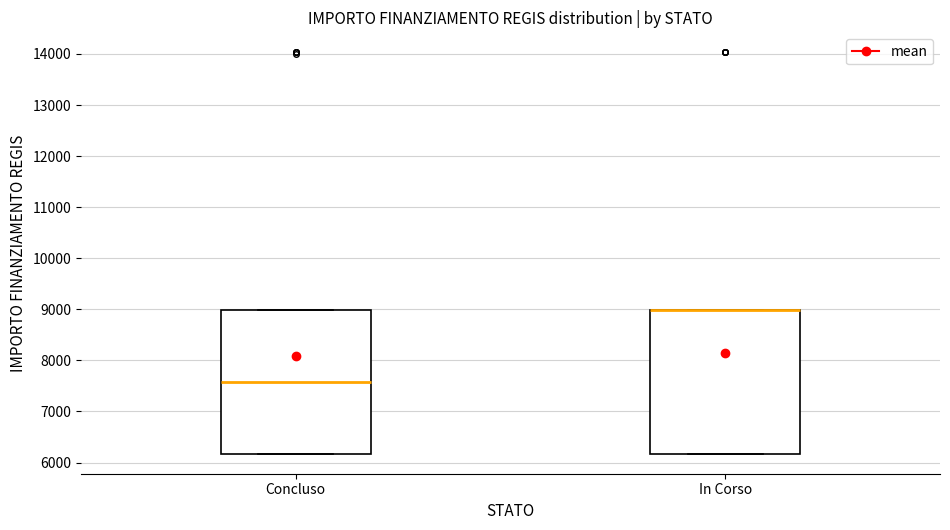

Reading left to right, read every box against the y-axis: the position of its median line, the range the box covers, and the ends of its whiskers. The values are not printed on the chart, so give them approximately, as read against the axis.

Concluso: median 7600, box 6200 to 9000, whiskers 6200 to 9000
In Corso: median 9000 (drawn on the box's upper edge), box 6200 to 9000, whiskers 6200 to 9000